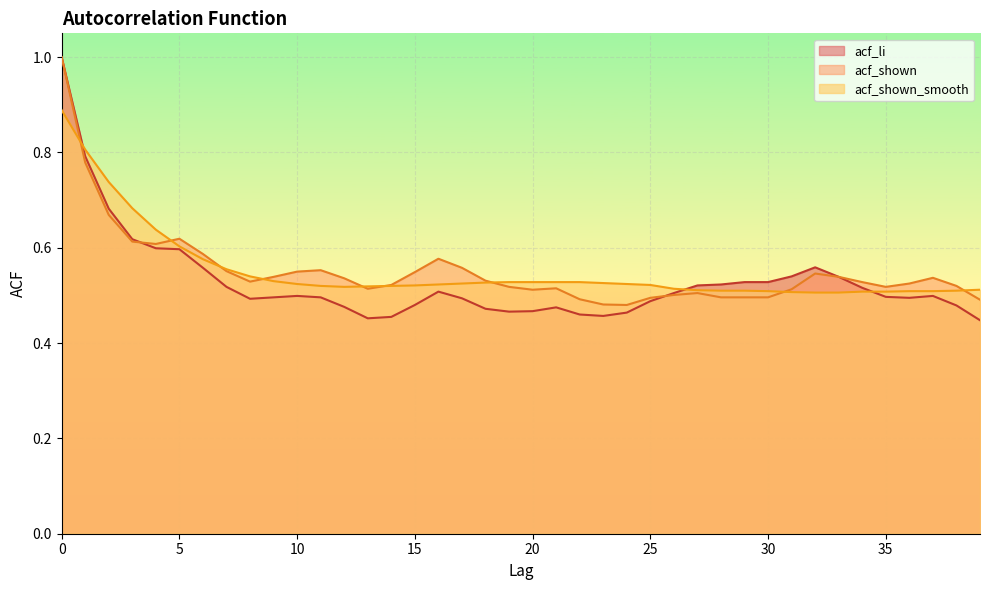

How many times do acf_shown and acf_li cross each other?

2